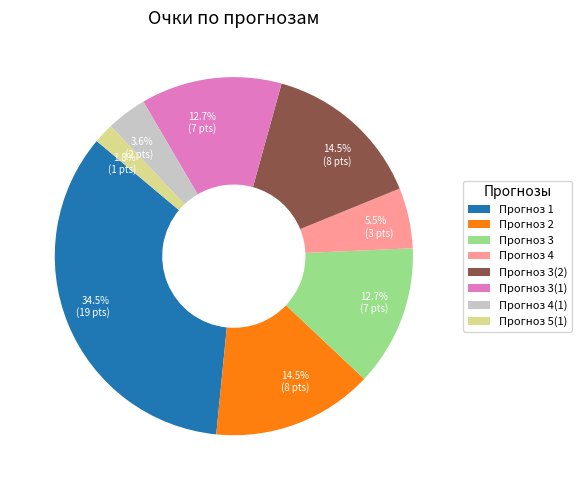

Is there a majority slice in this chart?

No